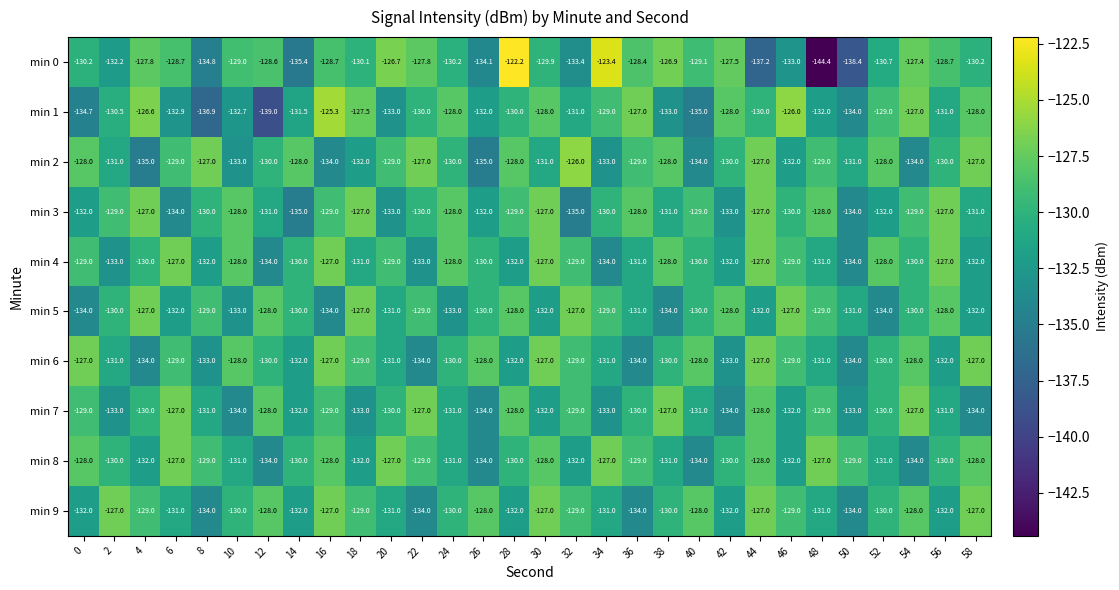

How many data points does each series have?

30